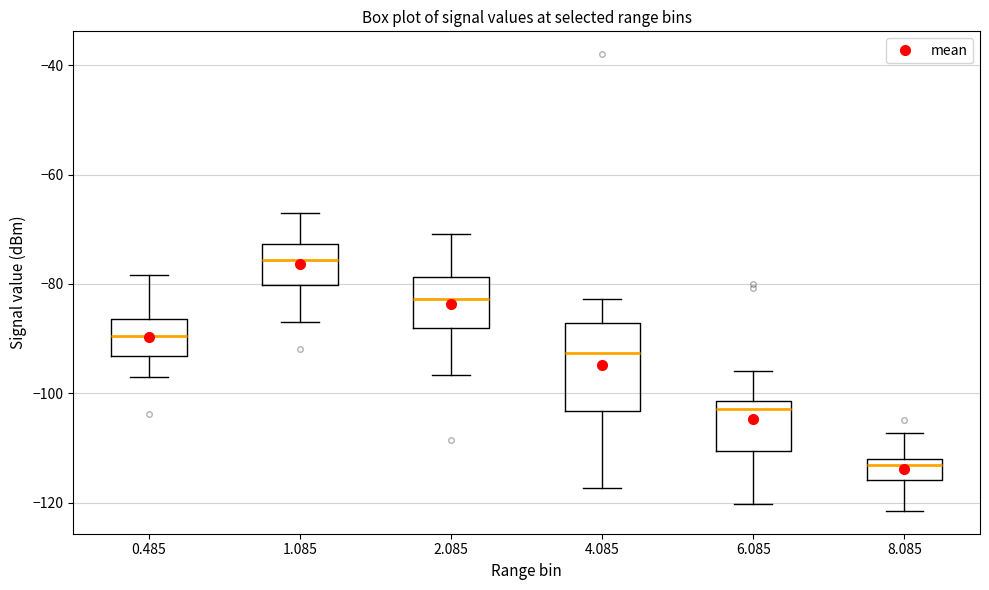

Where does the upper whisker of the box at x = 4.085 end on the y-axis? The values are not printed on the chart, so give them approximately, as read against the axis.

-82